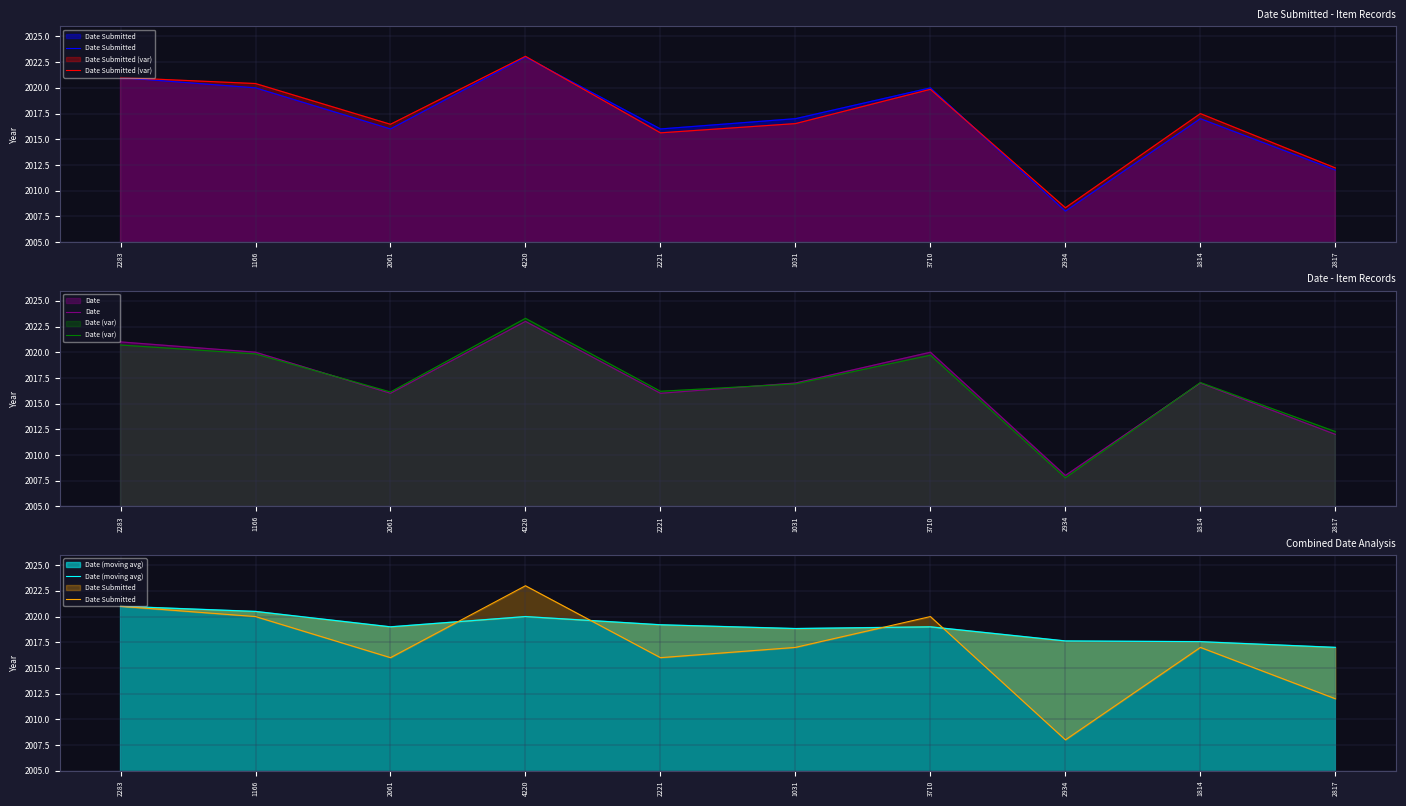

Where do Date Submitted (var) and Date first cross each other?

4220 and 2221